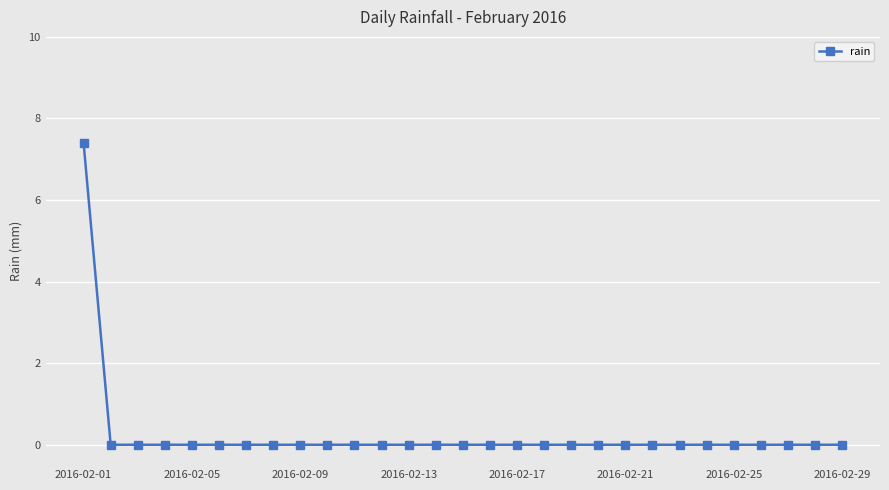

What is the greatest value displayed?

7.4